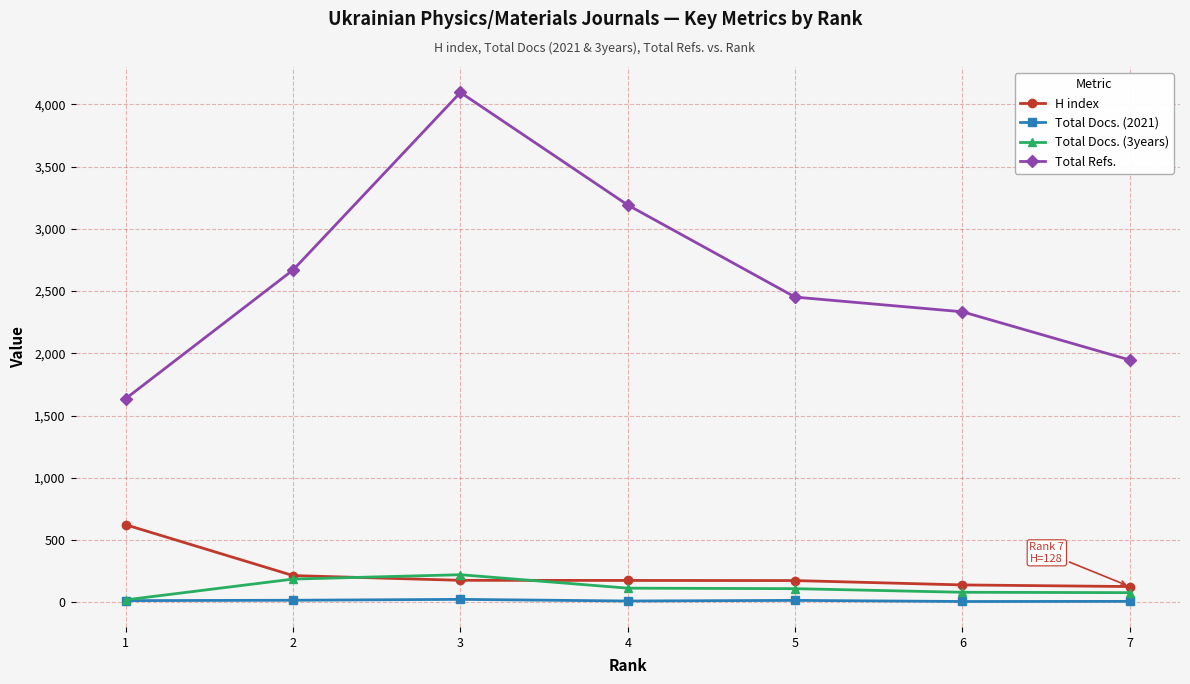

Rank the series at 7 from highest to lowest value.

Total Refs., H index, Total Docs. (3years), Total Docs. (2021)